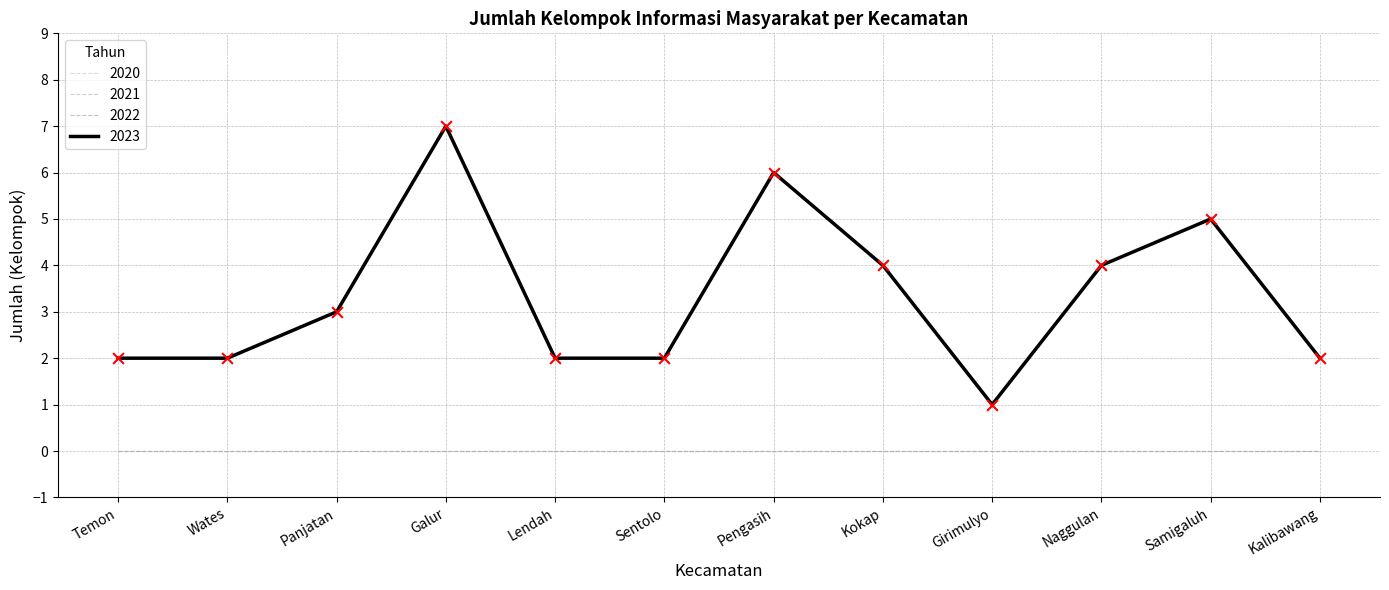

Is the value of 2023 at Panjatan greater than the value of 2022 at Sentolo?

Yes